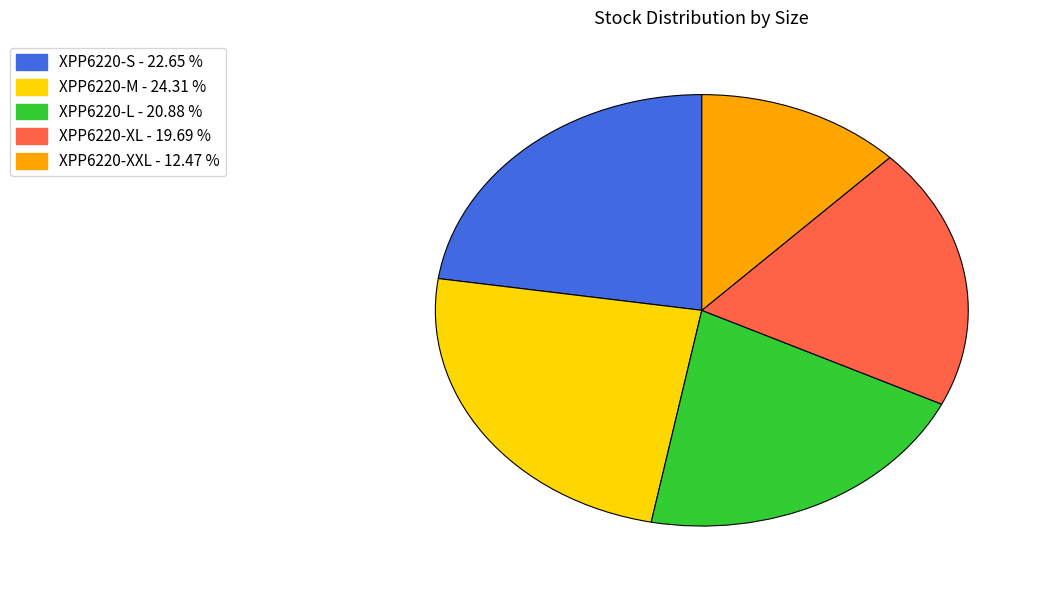

Which slice is the largest?

XPP6220-M